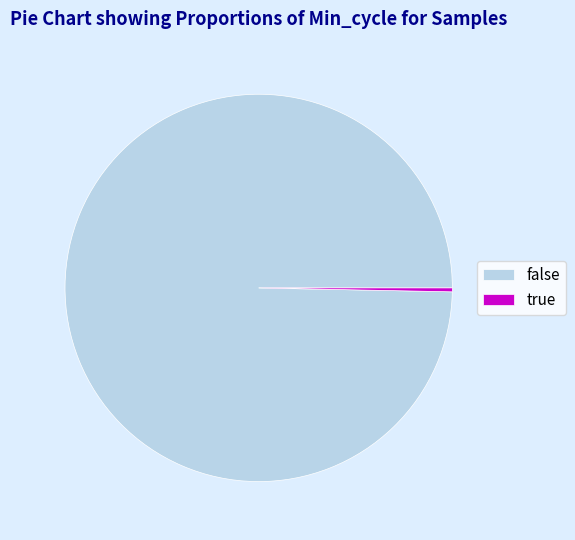

Rank the categories by value from highest to lowest.

false, true